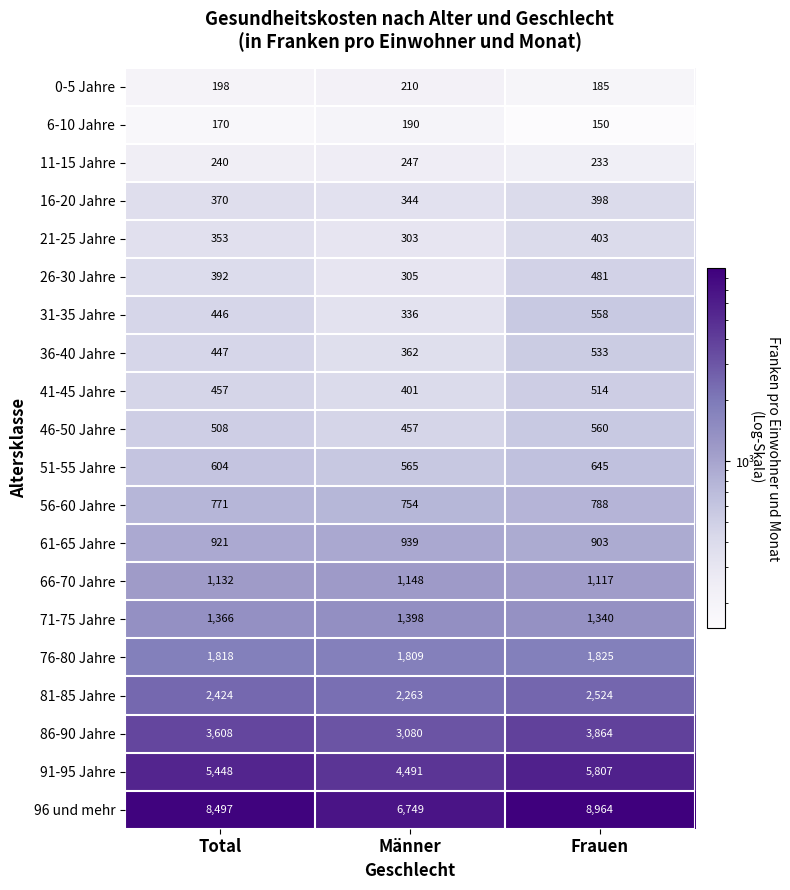

What is the spread (max minus min) of values at Frauen?

8814